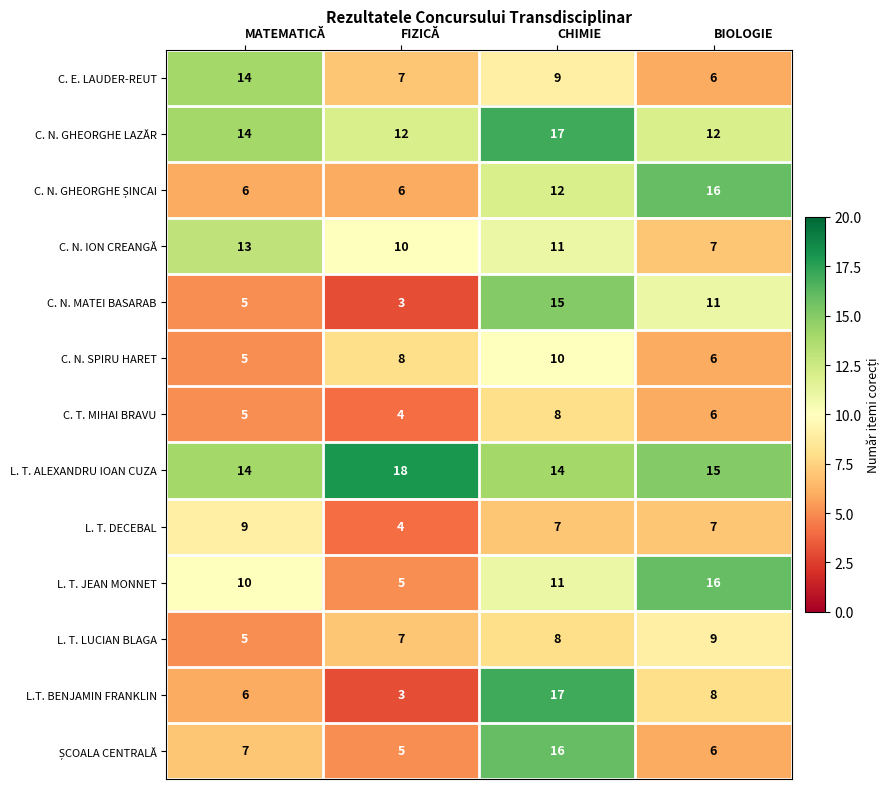

Which label corresponds to the largest value in the chart?

FIZICĂ